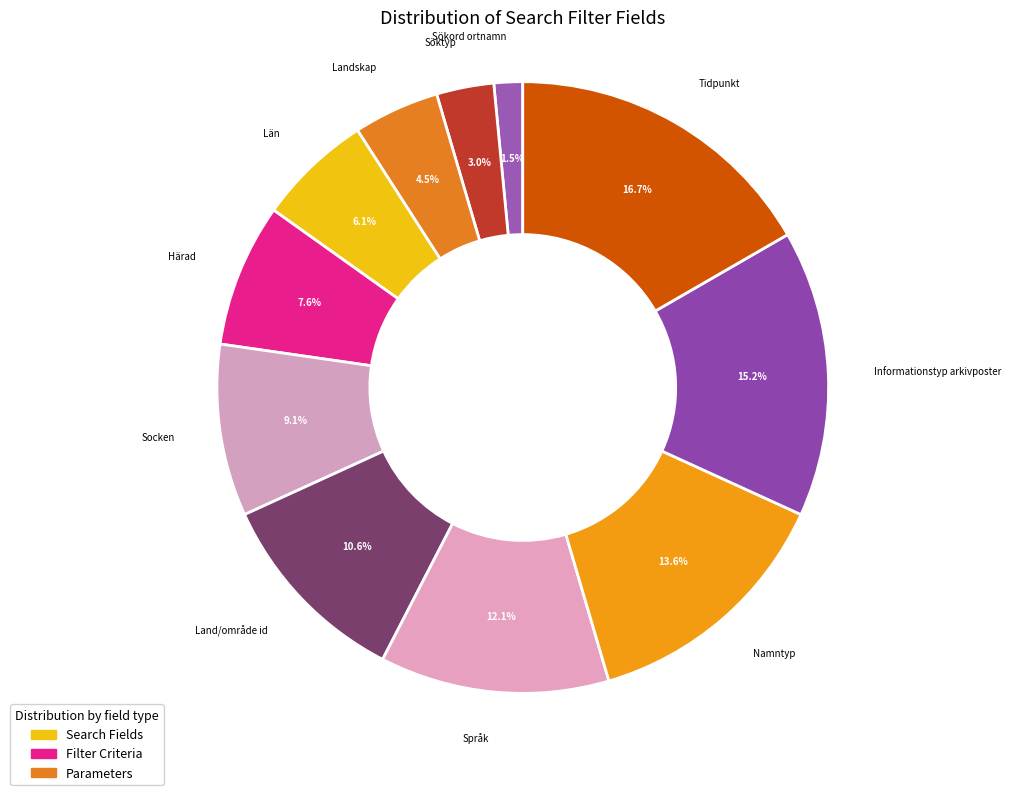

What percentage do Språk and Härad together represent?

19.7%